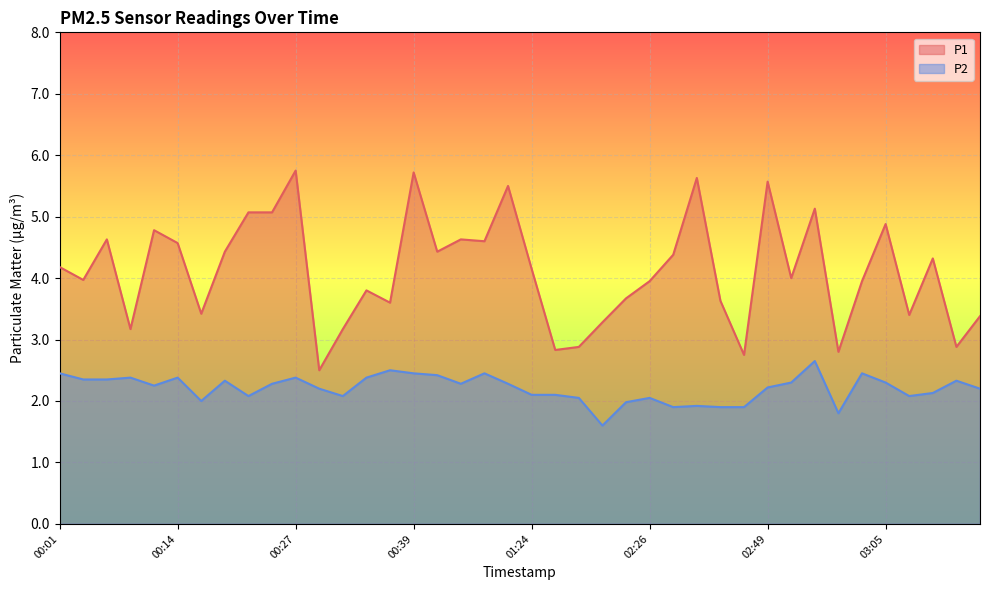

What is the difference between the highest and lowest values at 00:24?

2.8